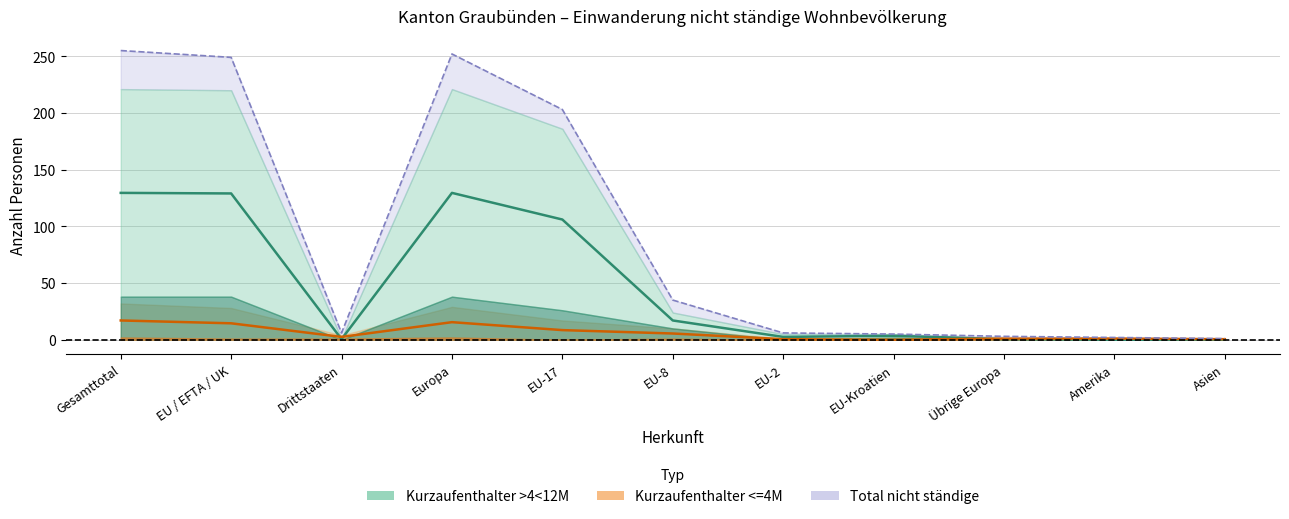

What is the average value of the Kurzaufenthalter >4<12M Mitte series?

47.1